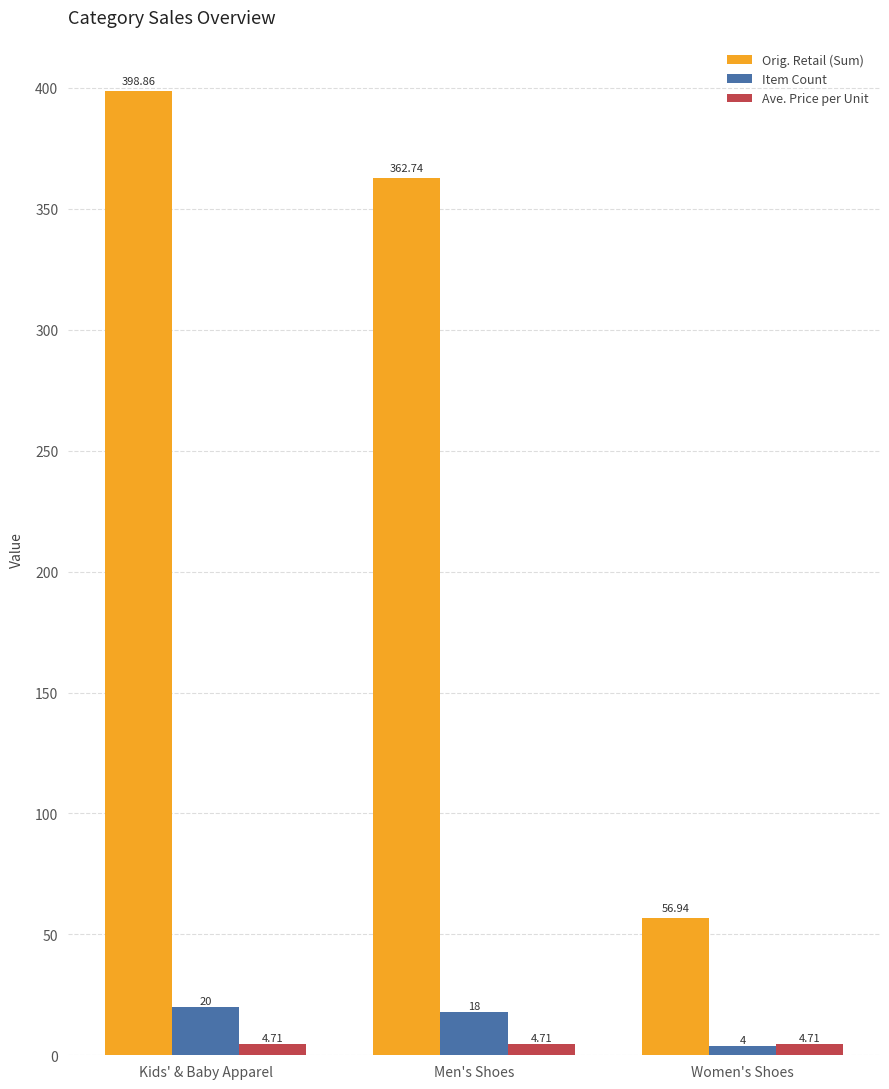

The value of Ave. Price per Unit at Men's Shoes is 4.7. True or false?

True